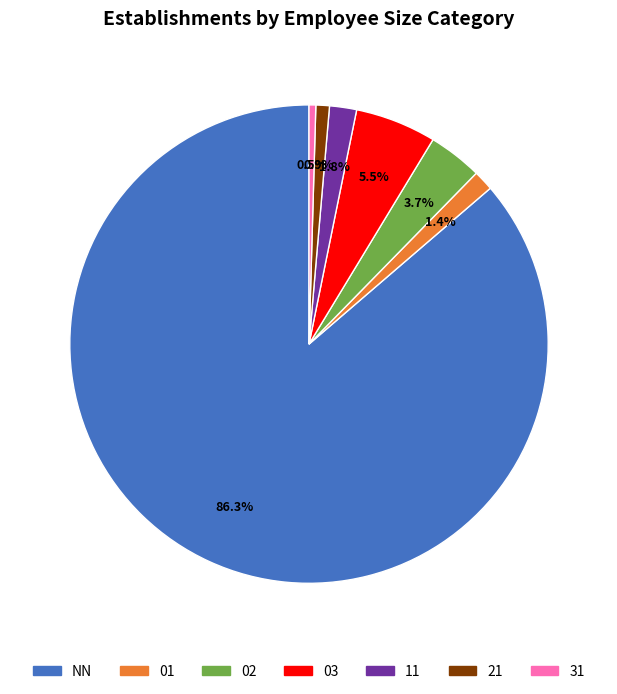

To the nearest percent, what portion does 21 represent?

1%